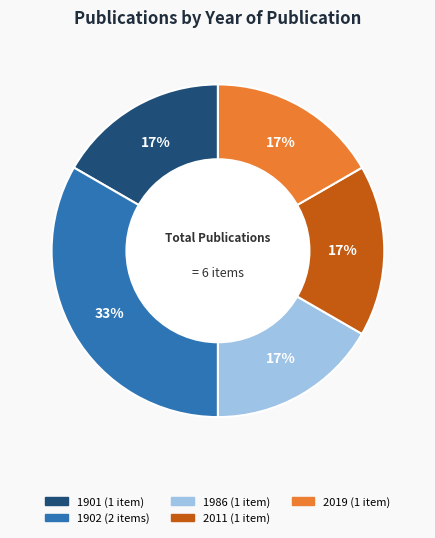

Is there any slice that represents more than half of the pie?

No